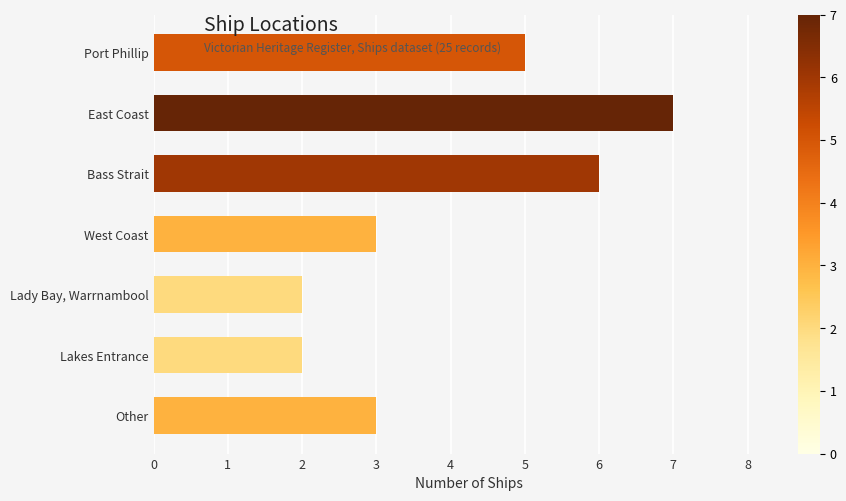

What is the label of the 7th bar from the bottom?

Port Phillip